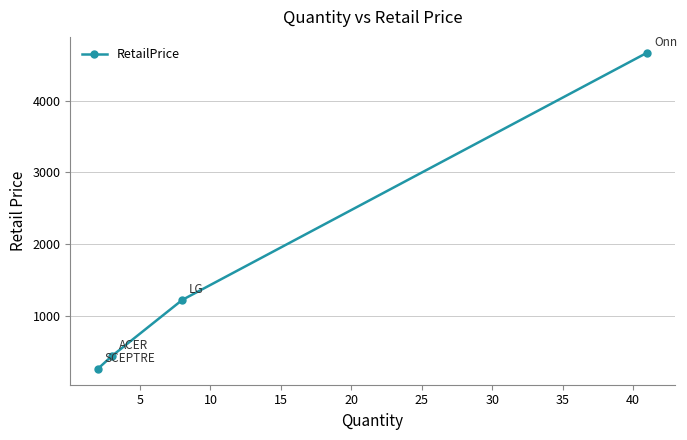

What is the difference between the maximum and minimum values?

4409.0